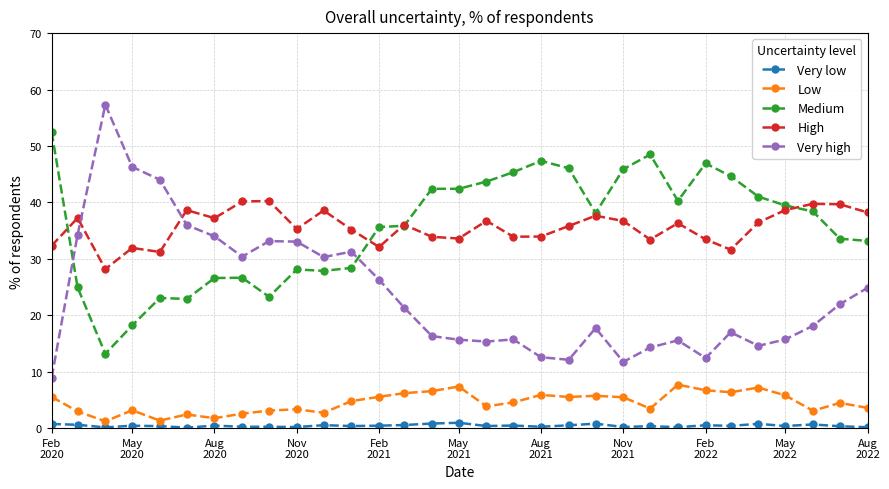

What is the difference between the maximum and minimum values in the High series?

12.1